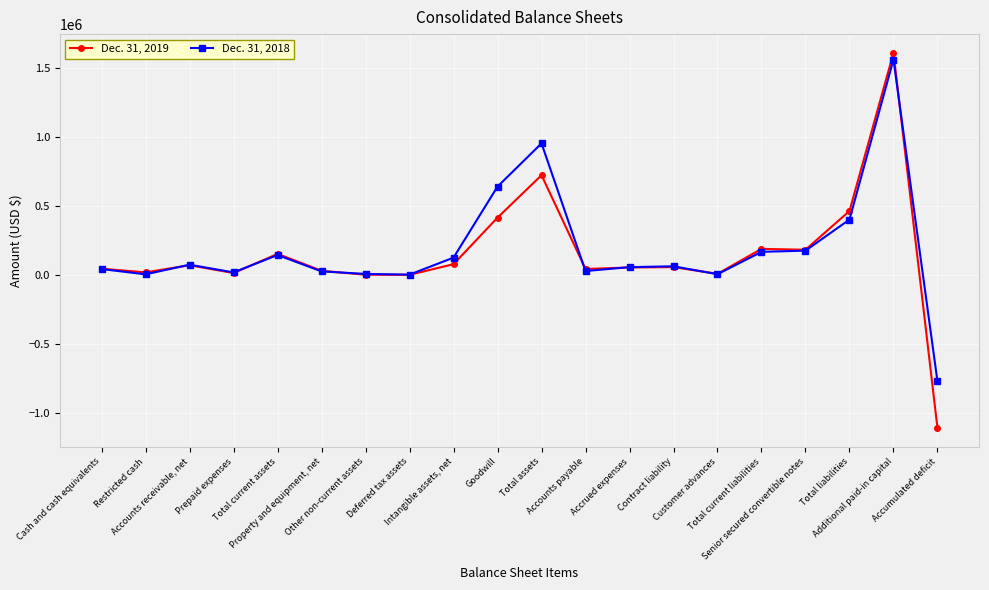

What is the greatest value displayed?

1609358